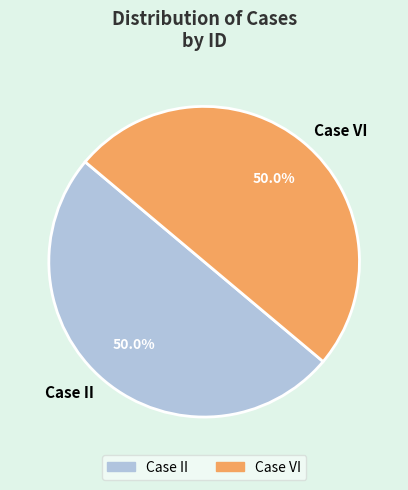

Is the sum of Case VI and Case II greater than half?

Yes